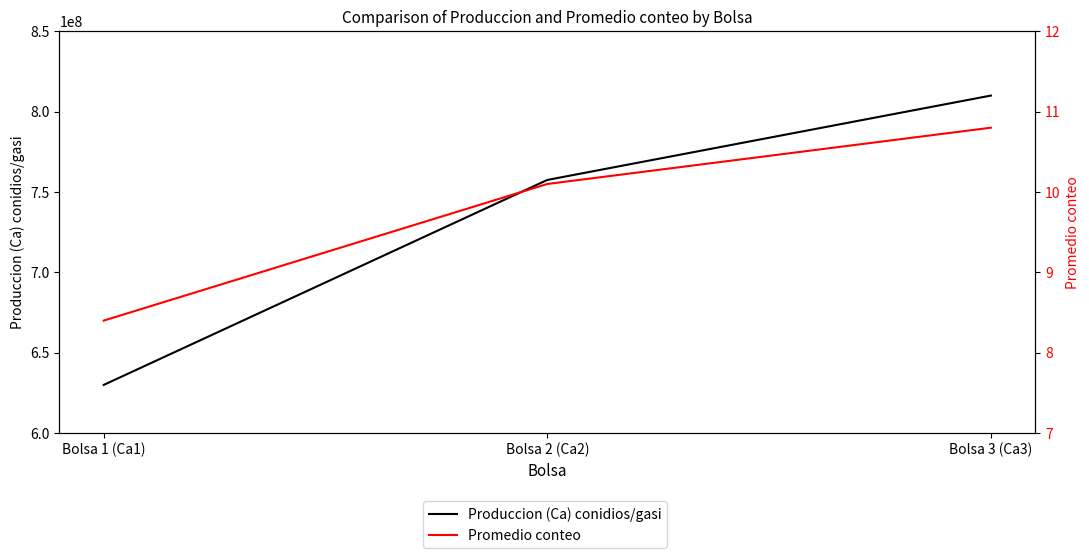

How many distinct data groups are displayed?

2